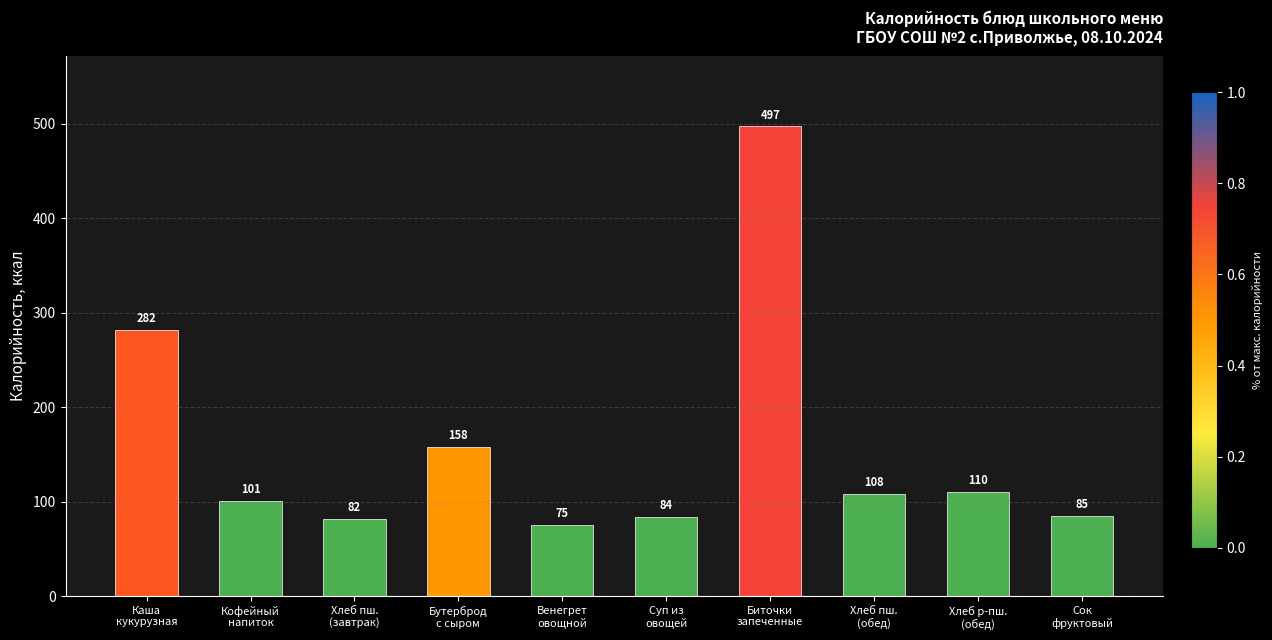

Count the number of data series in this chart.

1